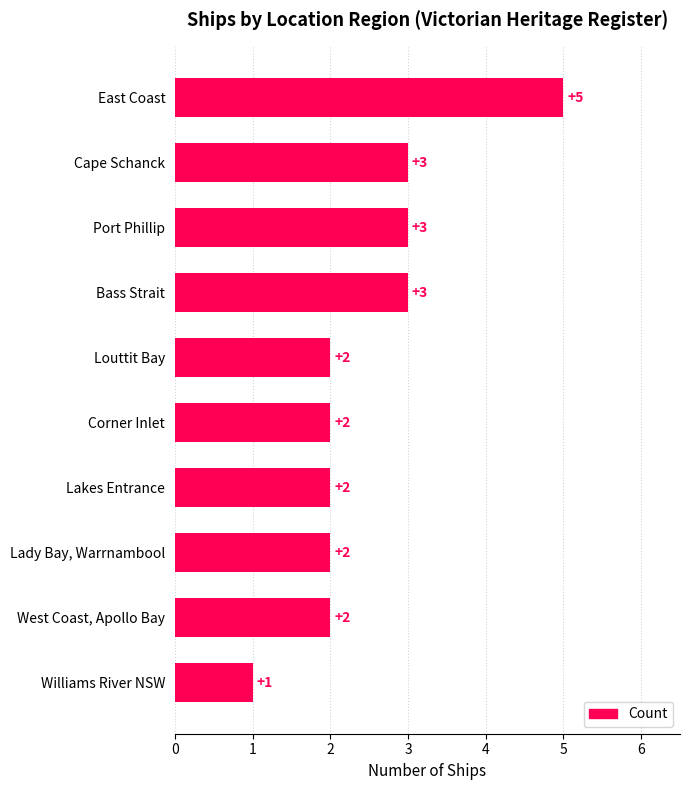

Read the value at Cape Schanck.

3